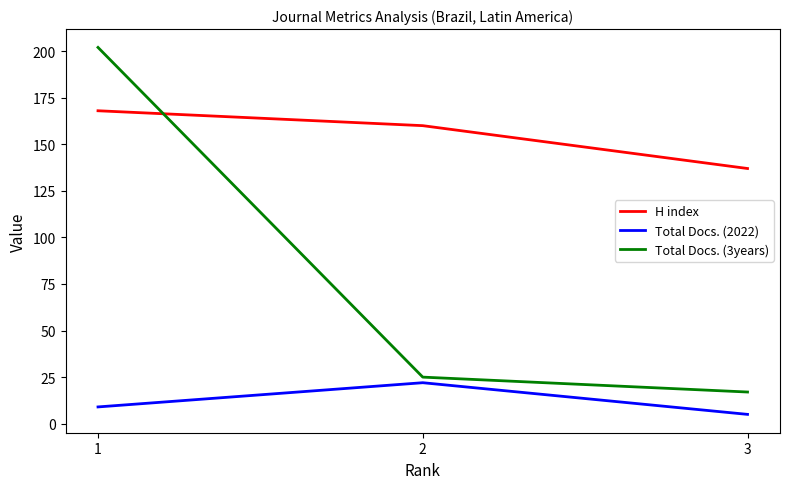

What is the difference between the highest and lowest values at 2?

138